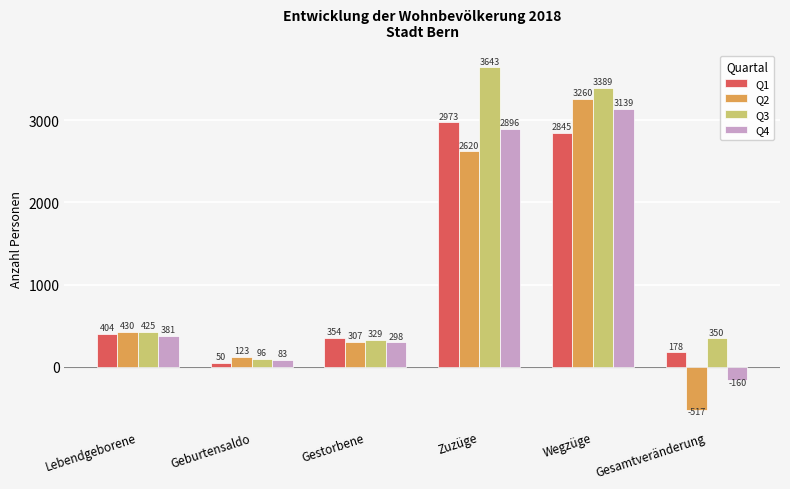

What is the highest value of the Q3 series?

3643